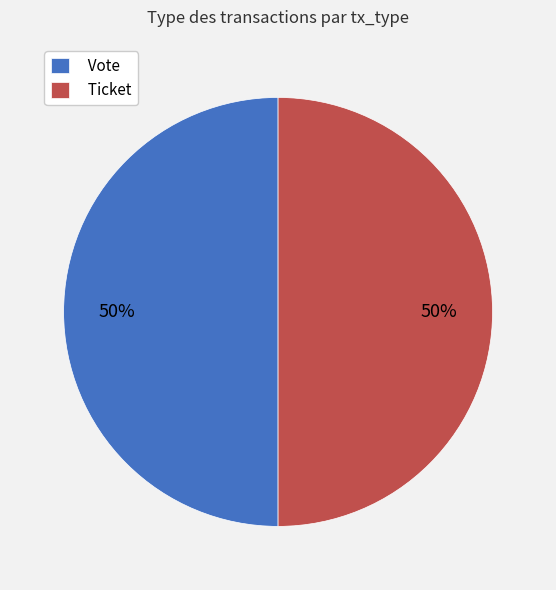

To the nearest percent, what is the difference between the Ticket and Vote slice percentages?

0%